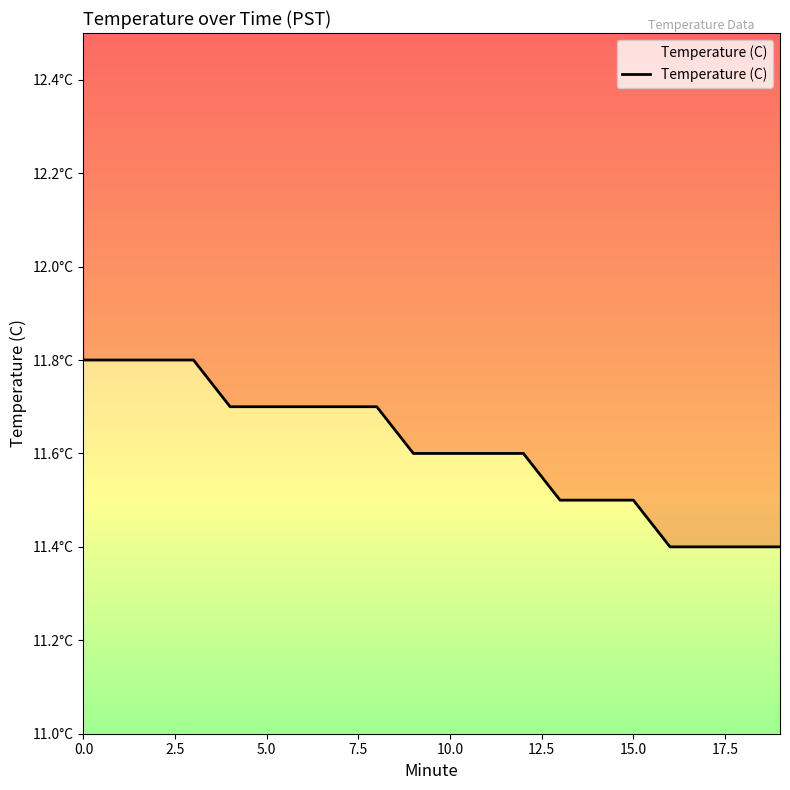

What is the label of the 14th point from the left?

13